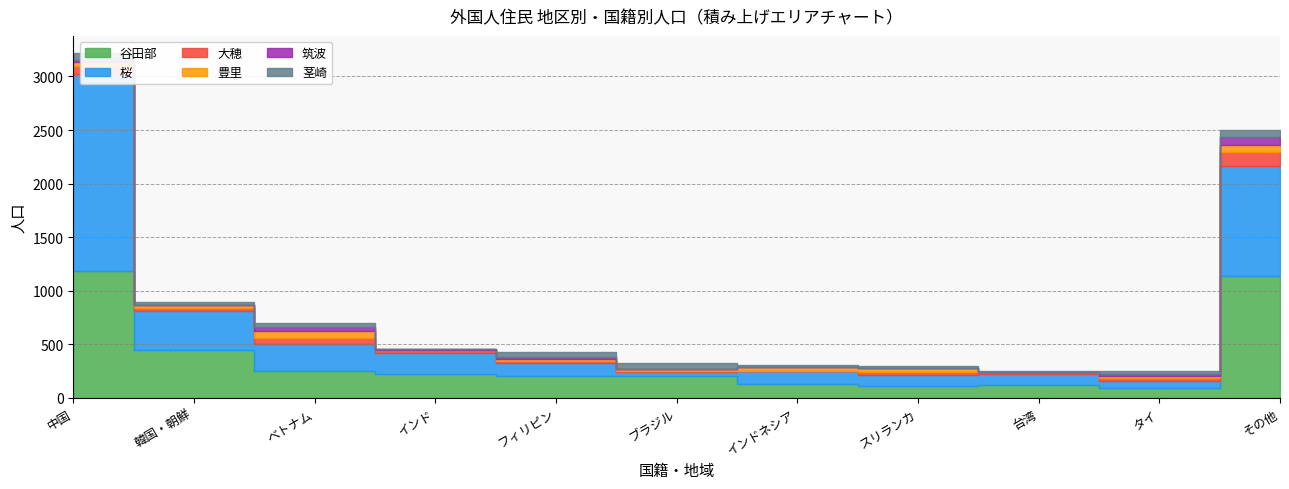

Rank the series by their maximum value, from highest to lowest.

桜, 谷田部, 大穂, 筑波, 茎崎, 豊里